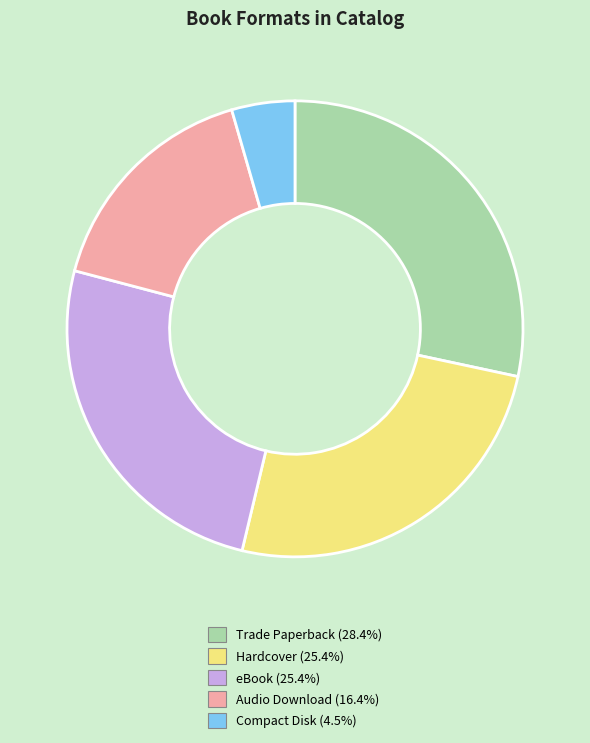

How many segments does this pie chart have?

5